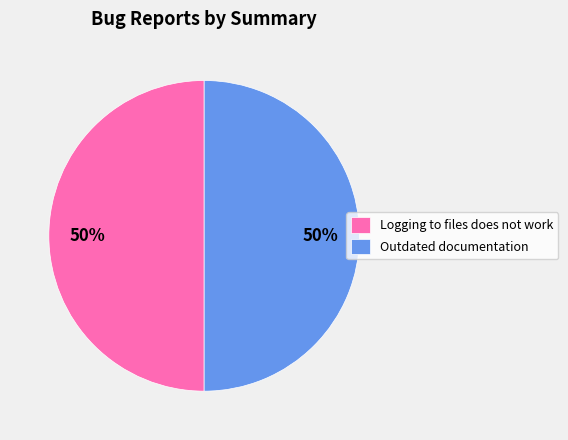

What is the ratio of the value at Logging to files does not work to the value at Outdated documentation?

1.0